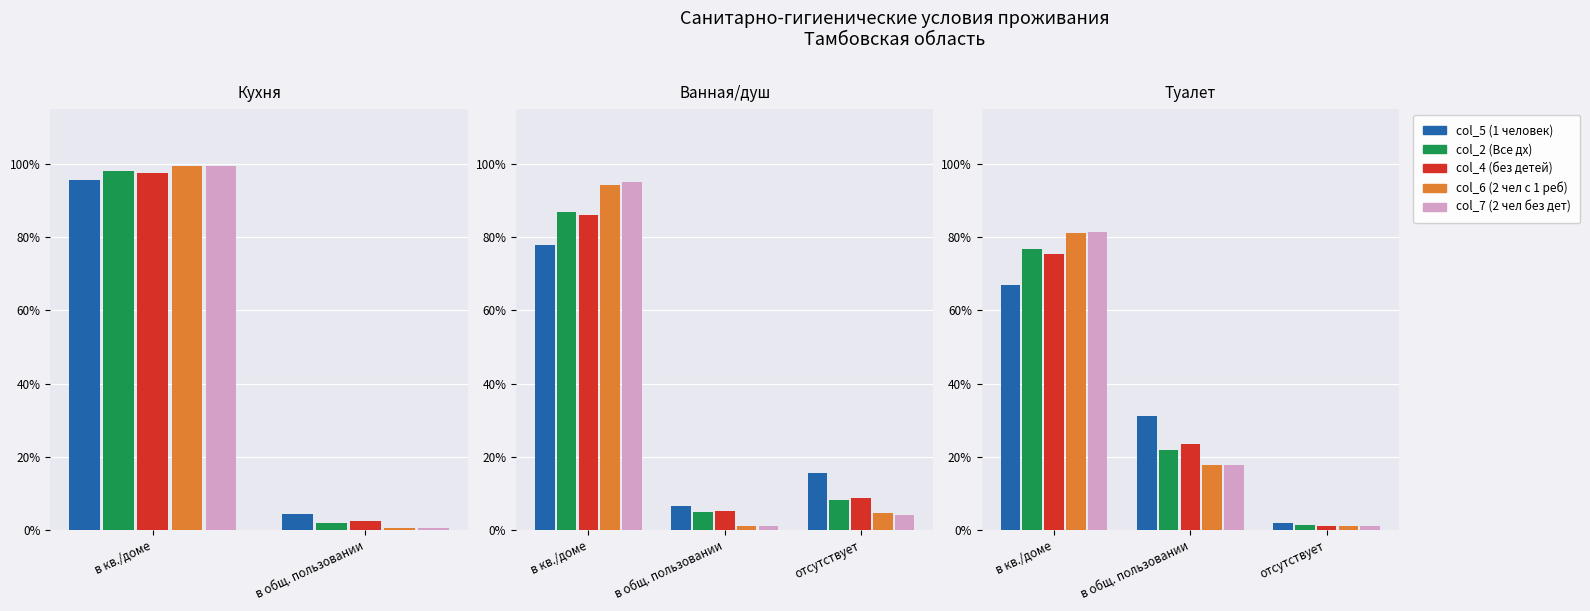

Which series has the largest total across all categories?

col_4 (без детей)